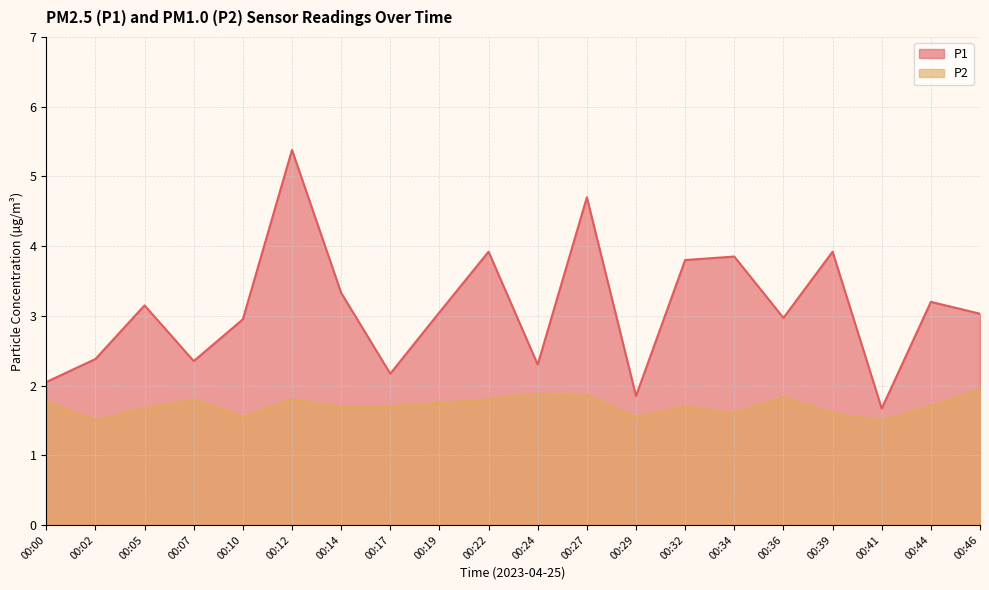

Which series changed the most between 00:14 and 00:36?

P1